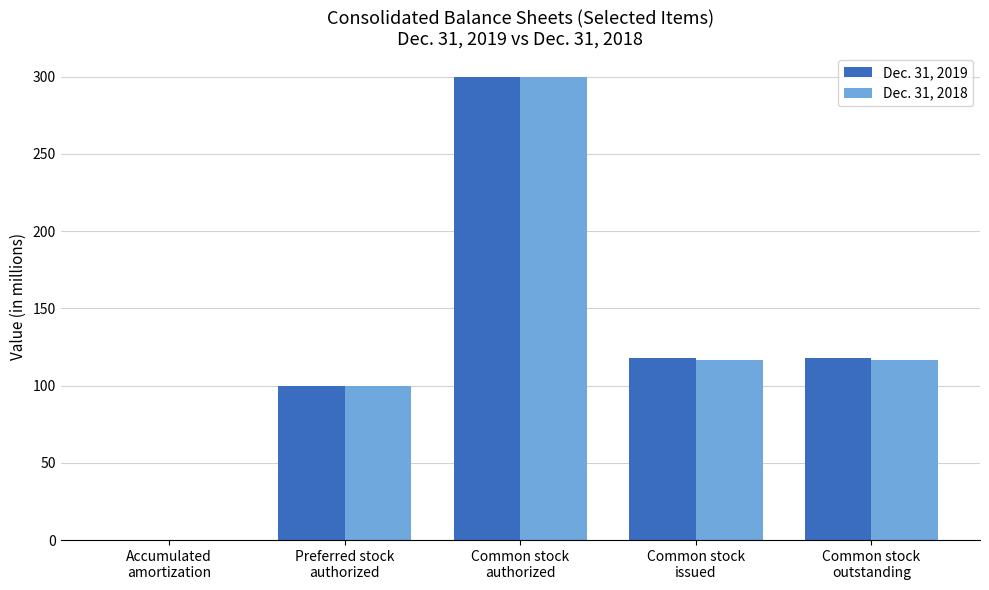

How many categories are shown in the chart?

5